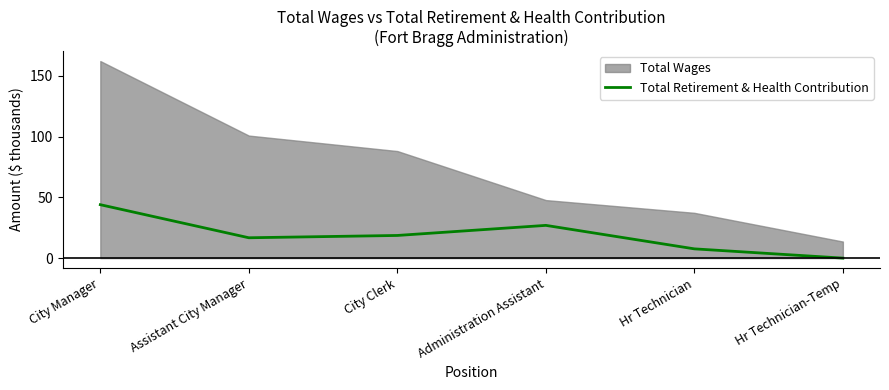

At which label is the value closest to 21?

City Clerk